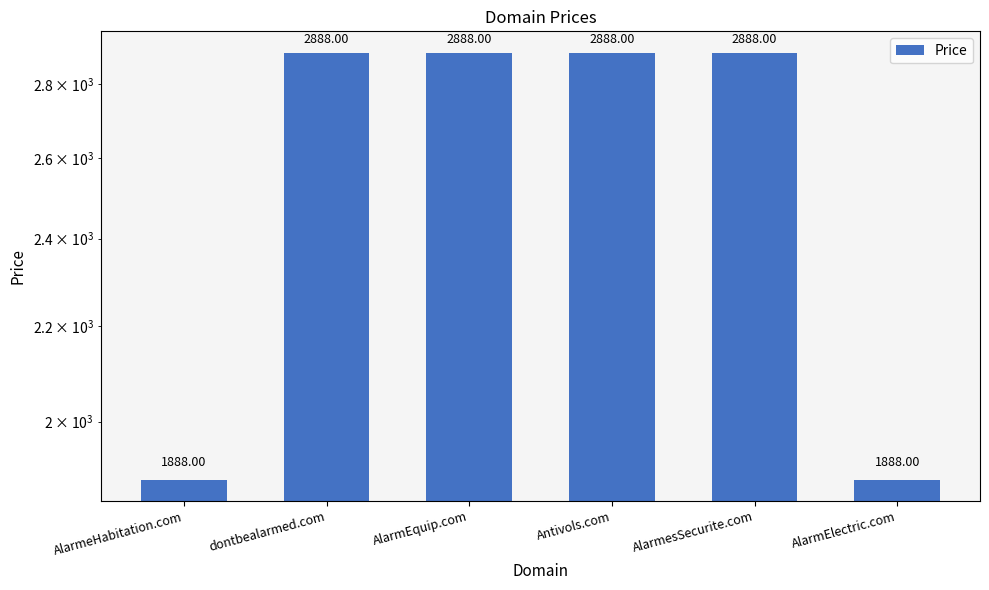

How many values are between 1888 and 2888?

6